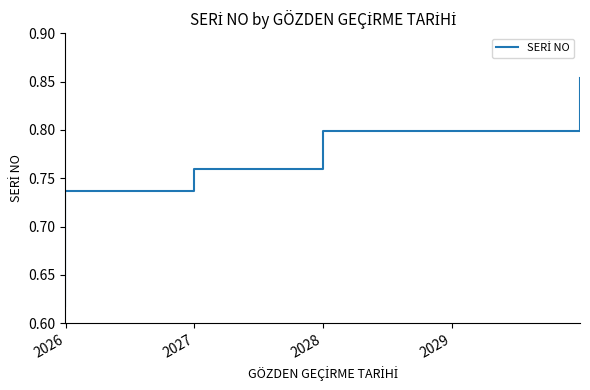

The chart shows a value of 1.1 at 8. True or false?

False